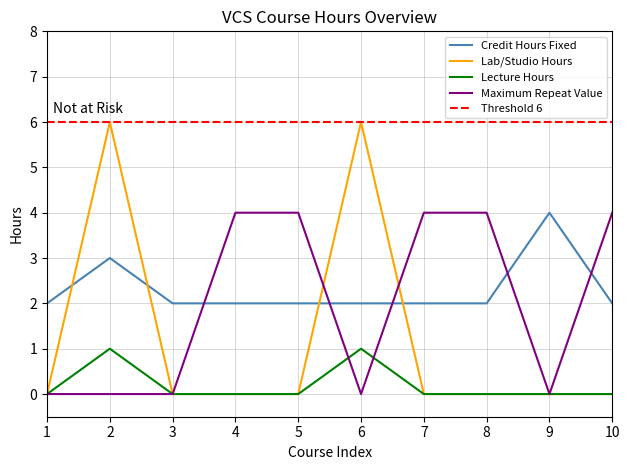

What is the maximum value for Credit Hours Fixed?

4